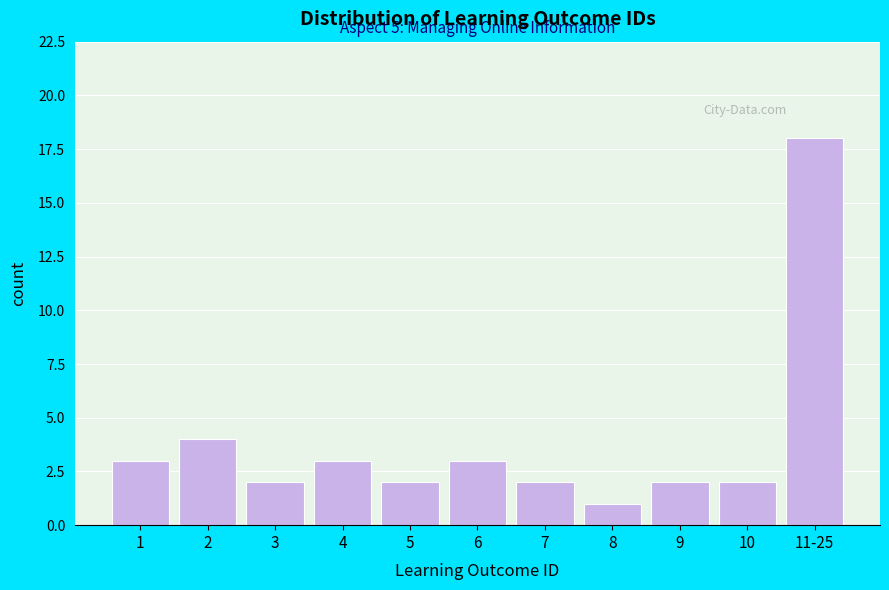

Reading left to right, extract all data points from this chart.

3	4	2	3	2	3	2	1	2	2	18